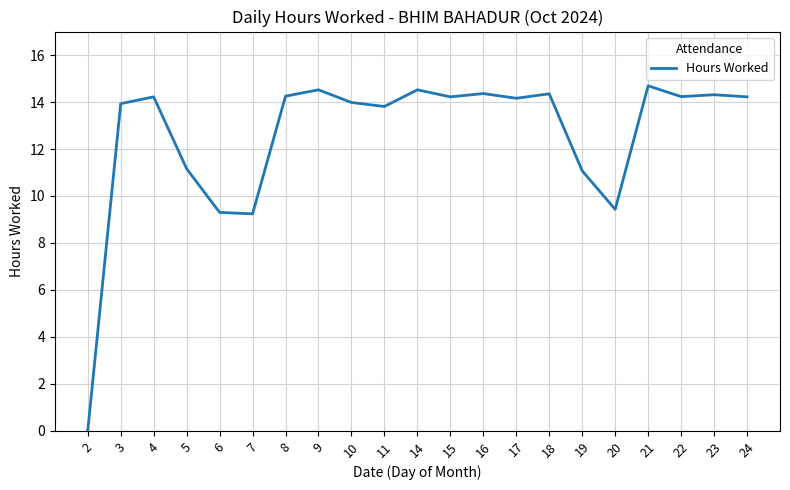

What is the greatest value displayed?

14.7